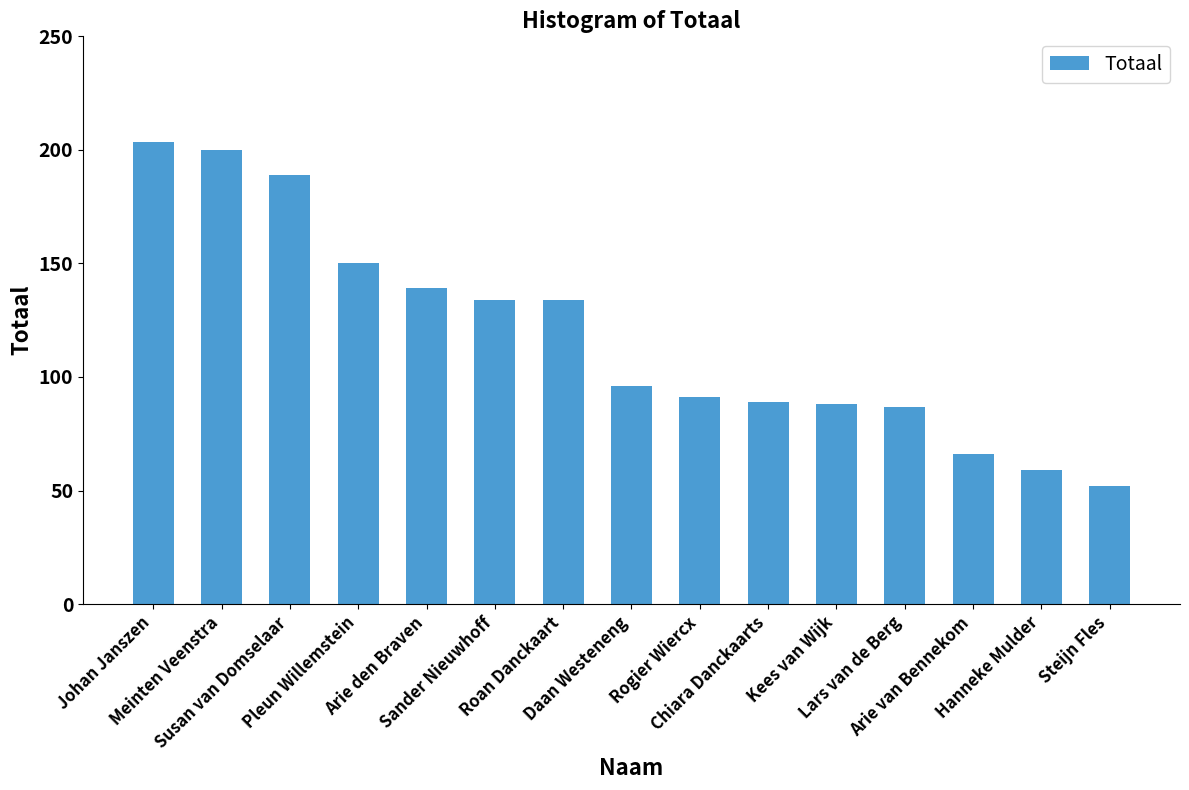

Reading right to left, list all the values displayed in this chart.

Steijn Fles=52.0	Hanneke Mulder=59.1	Arie van Bennekom=66.0	Lars van de Berg=87.0	Kees van Wijk=88.0	Chiara Danckaarts=89.0	Rogier Wiercx=91.0	Daan Westeneng=96.0	Roan Danckaart=134.0	Sander Nieuwhoff=134.0	Arie den Braven=139.0	Pleun Willemstein=150.0	Susan van Domselaar=189.0	Meinten Veenstra=200.1	Johan Janszen=203.3